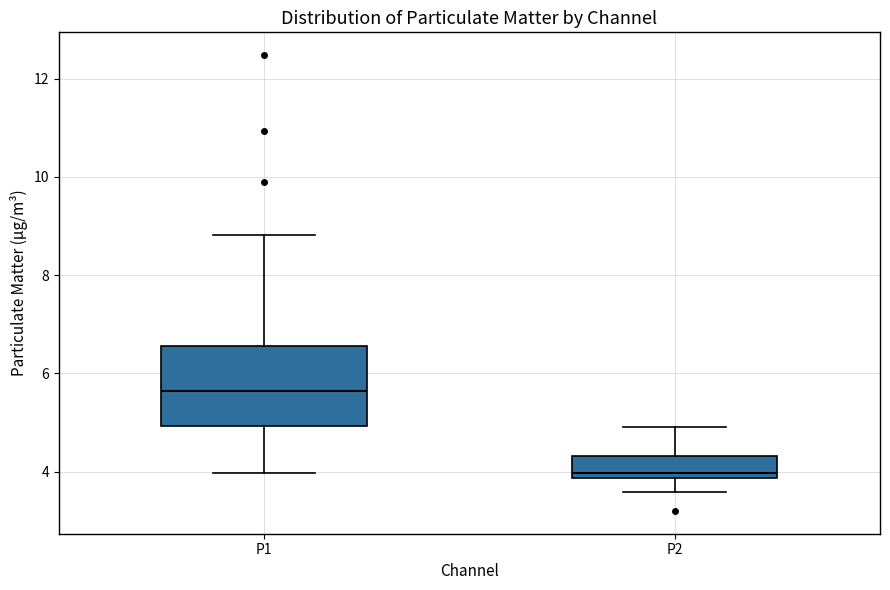

Reading left to right, read every box against the y-axis: the position of its median line, the range the box covers, and the ends of its whiskers. The values are not printed on the chart, so give them approximately, as read against the axis.

P1: median 5.6, box 5.0 to 6.6, whiskers 4.0 to 8.8
P2: median 4.0, box 3.8 to 4.4, whiskers 3.6 to 5.0